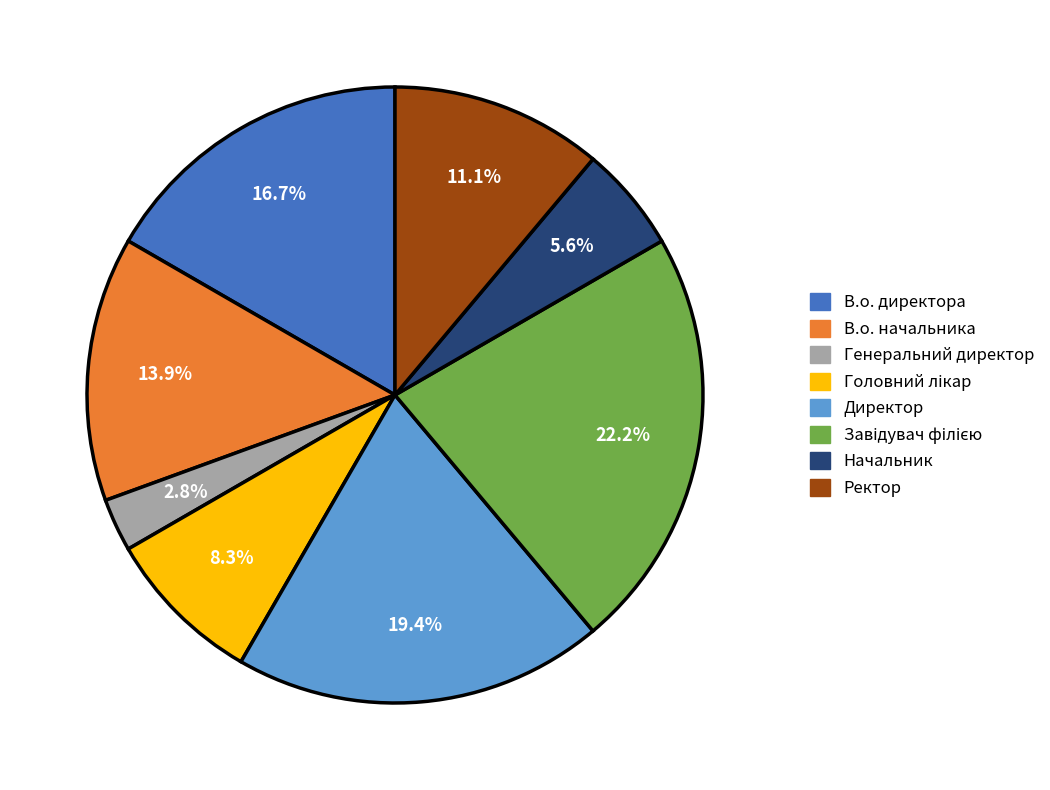

Count the number of slices in the pie.

8